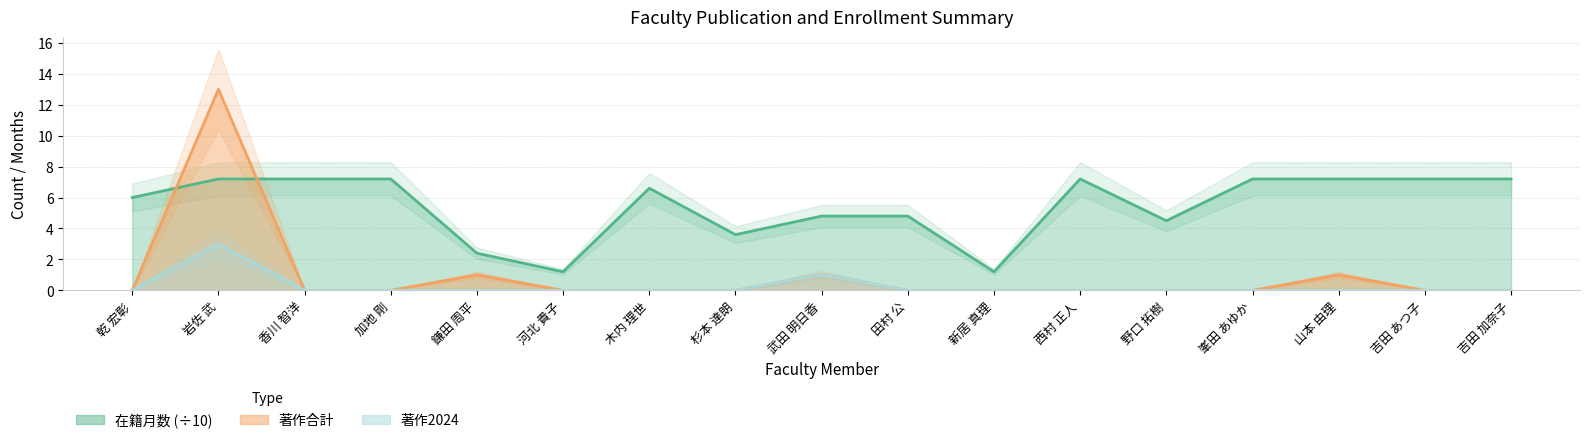

True or false: 在籍月数 and 著作2024 cross at least once.

False